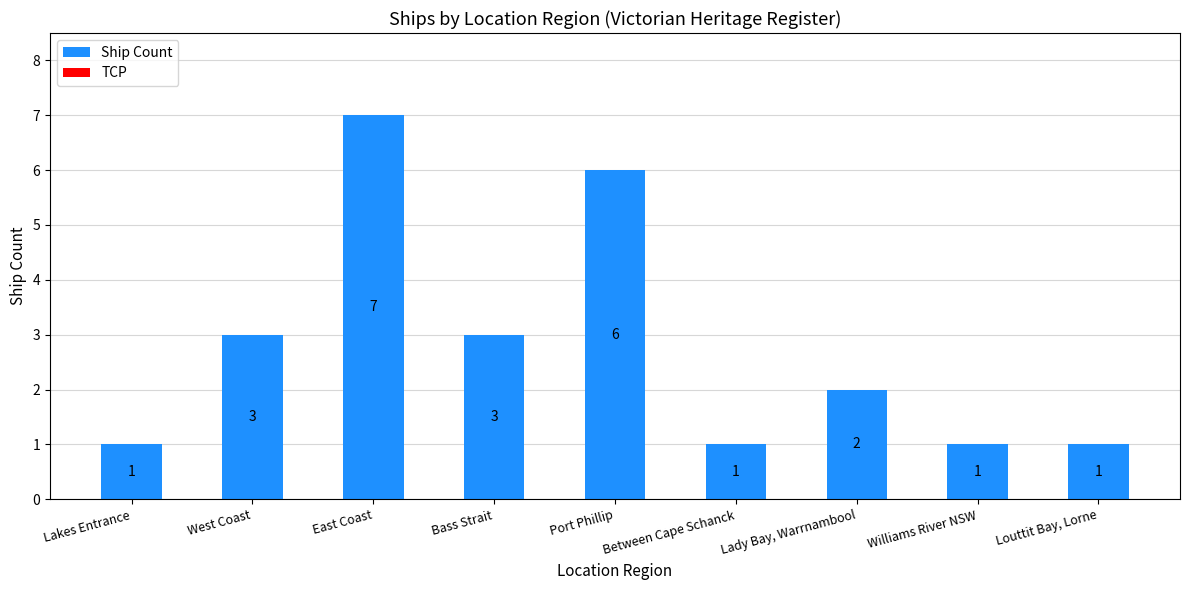

Where does the data first go above 2?

West Coast